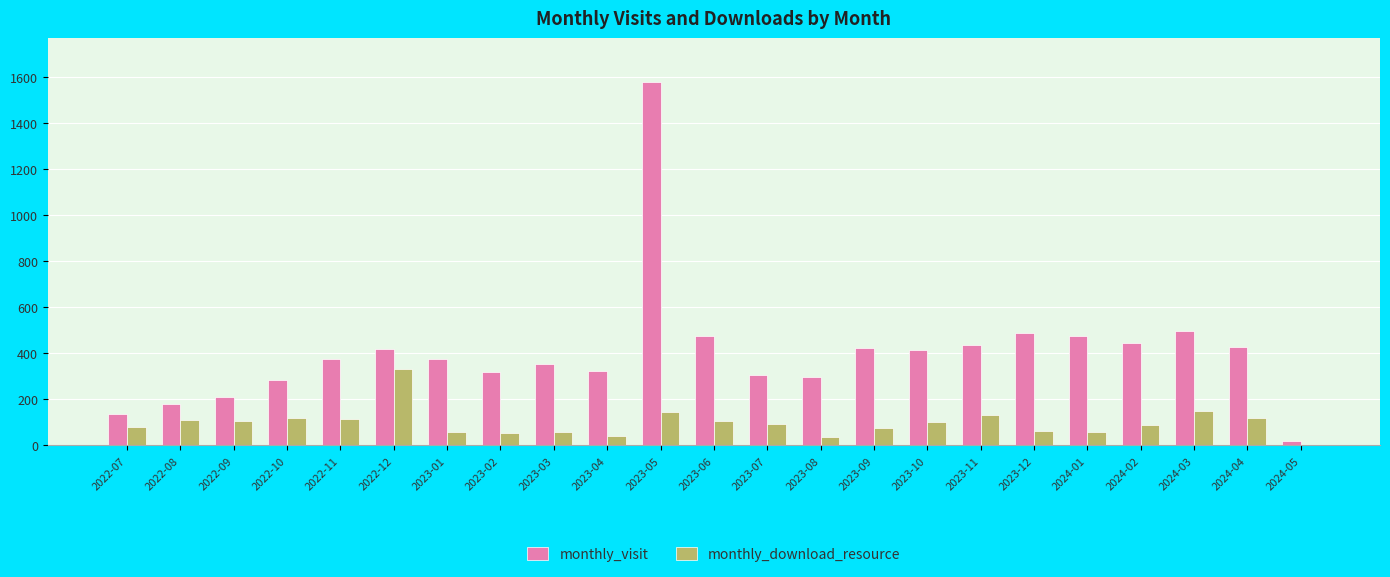

The value of monthly_visit at 2022-10 is 91. True or false?

False